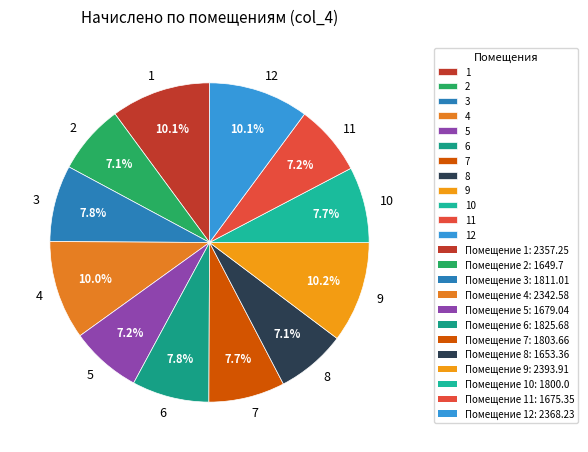

To the nearest percent, what is the difference between the largest and smallest slice percentages?

3%